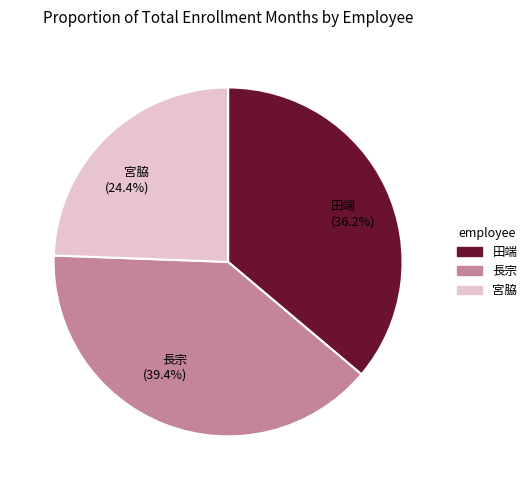

Does 宮脇 (24.4%) account for over 50% of the chart?

No